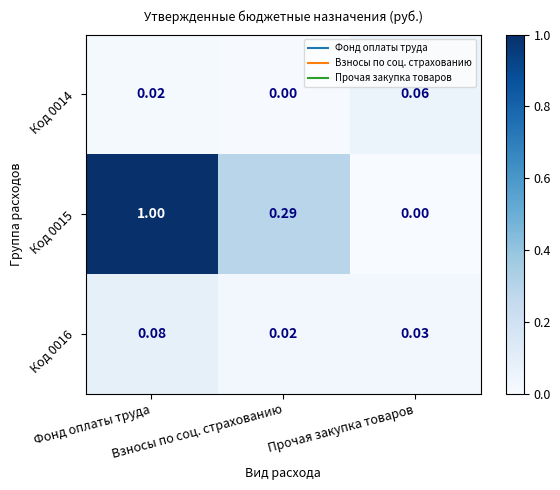

Count the number of categories in the chart.

3